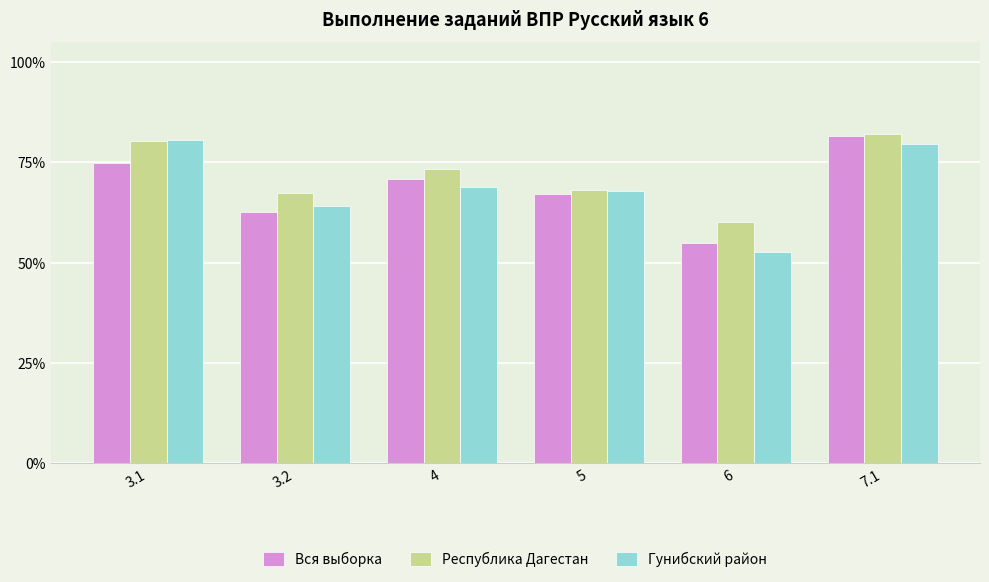

Reading left to right, transcribe all the data shown in this chart.

Вся выборка: 3.1=74.9	3.2=62.6	4=70.9	5=67.1	6=54.9	7.1=81.7
Республика Дагестан: 3.1=80.3	3.2=67.4	4=73.4	5=68.0	6=60.1	7.1=82.2
Гунибский район: 3.1=80.7	3.2=64.0	4=68.8	5=67.9	6=52.7	7.1=79.6